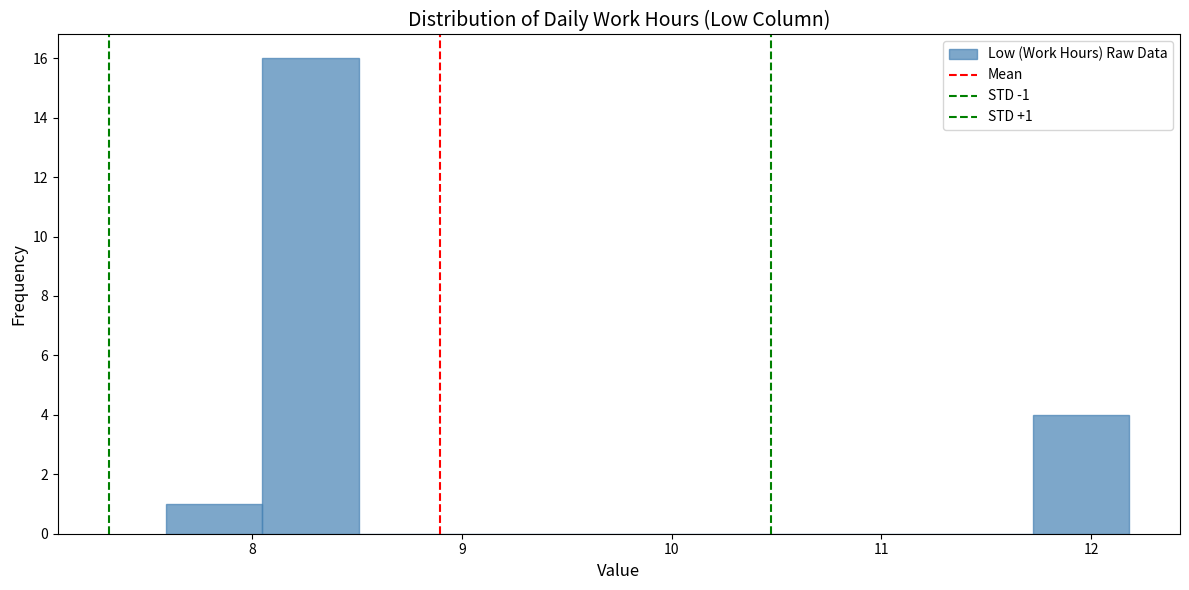

Over which range of the x-axis is the bar tallest?

8.0 to 8.5